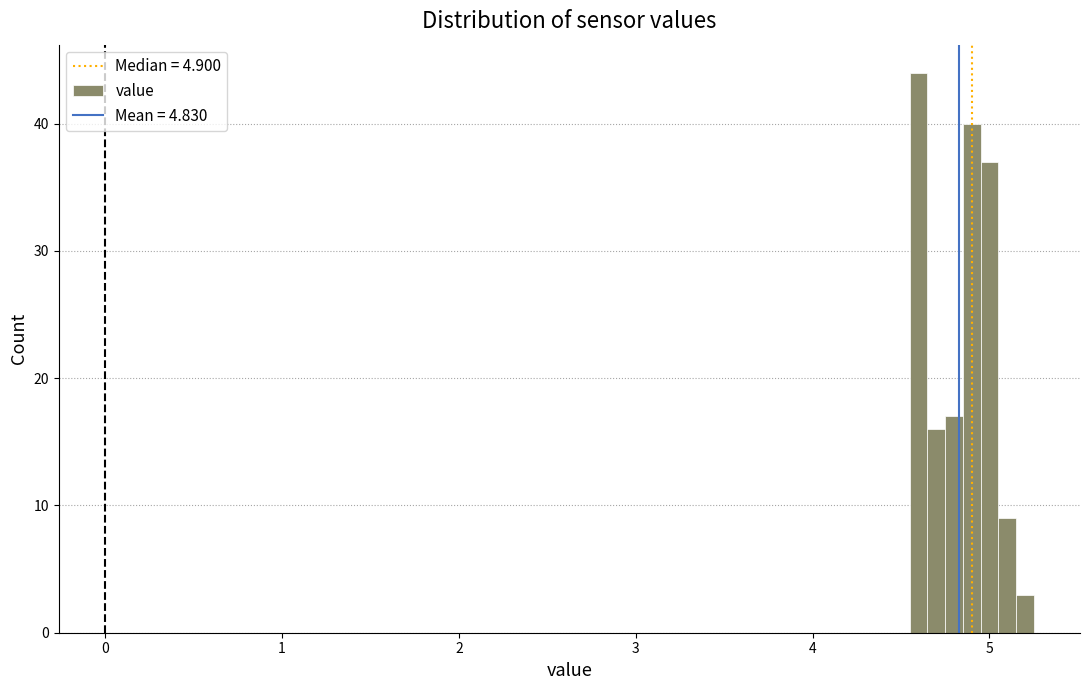

Around what value on the x-axis is the tallest bar? Give the approximate position of its centre, as read against the axis.

4.6